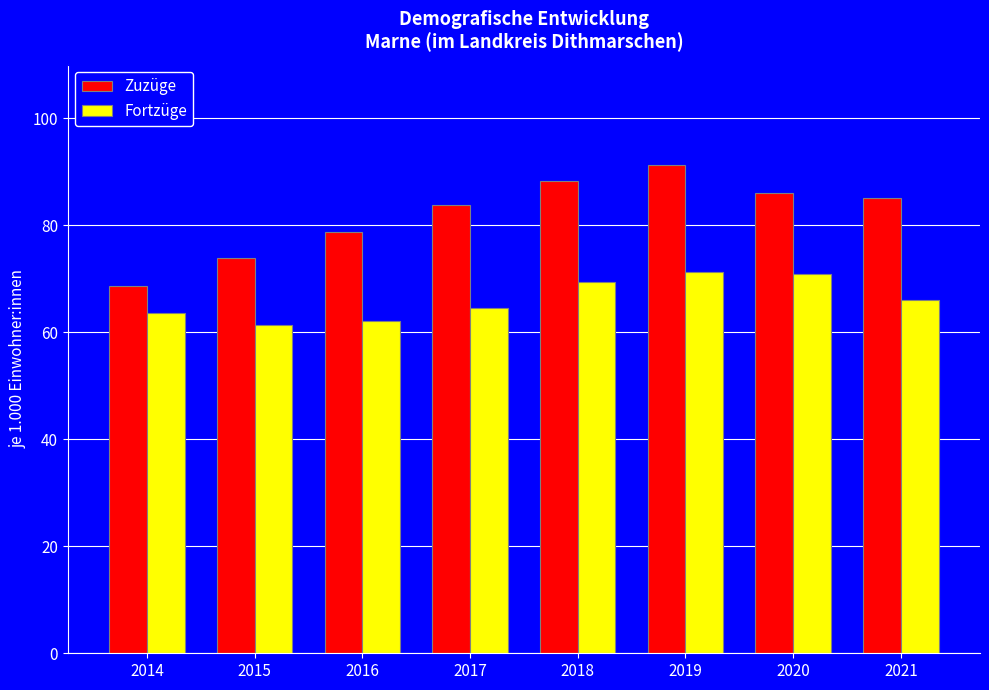

How many data points does each series have?

8